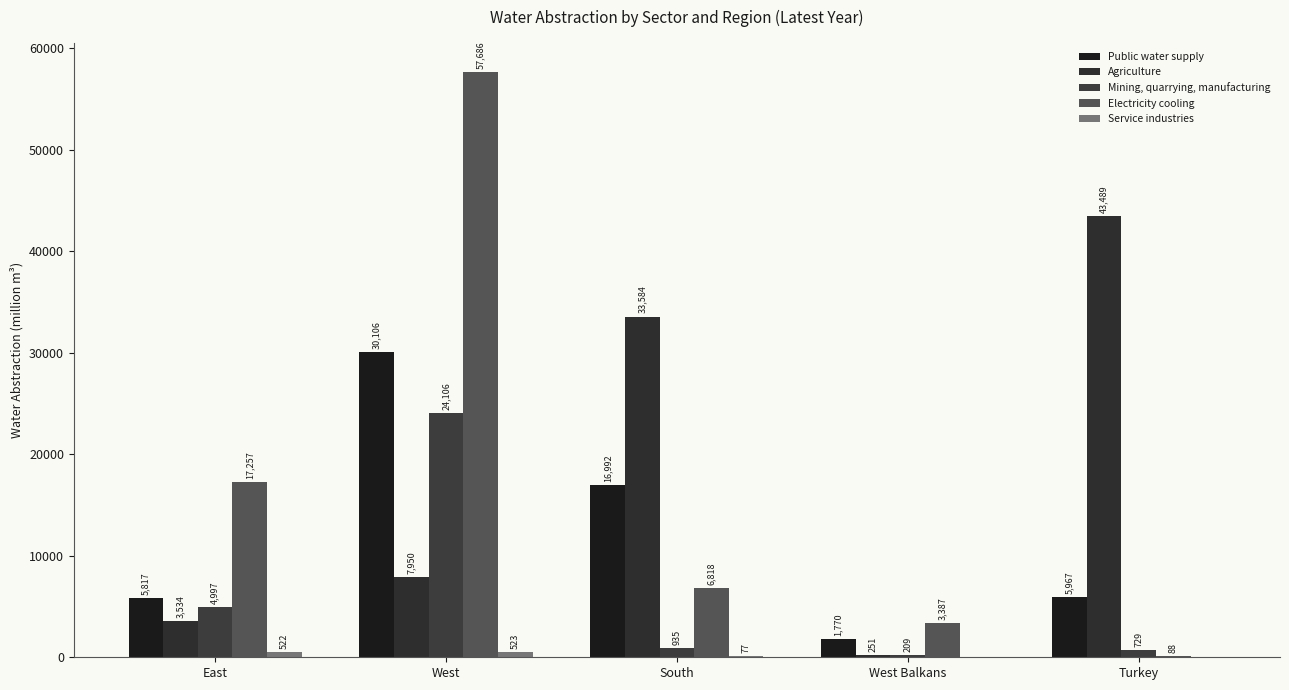

How many groups of bars are there?

5